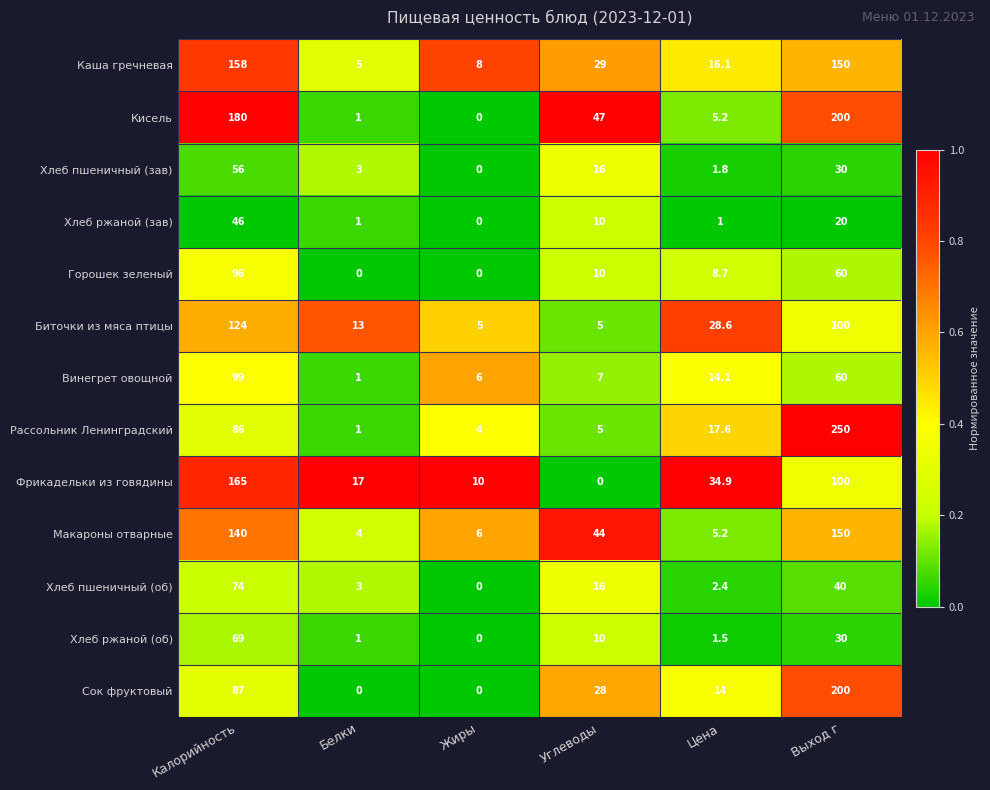

Is it true that Сок фруктовый equals 200.0 at Выход г?

True